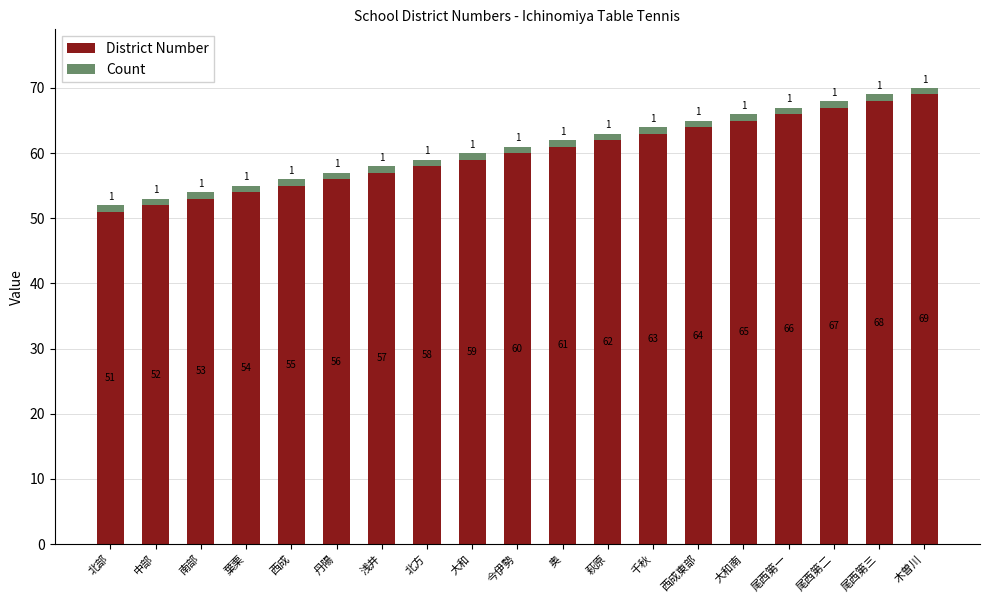

What is the difference between the maximum and minimum values in the District Number series?

18